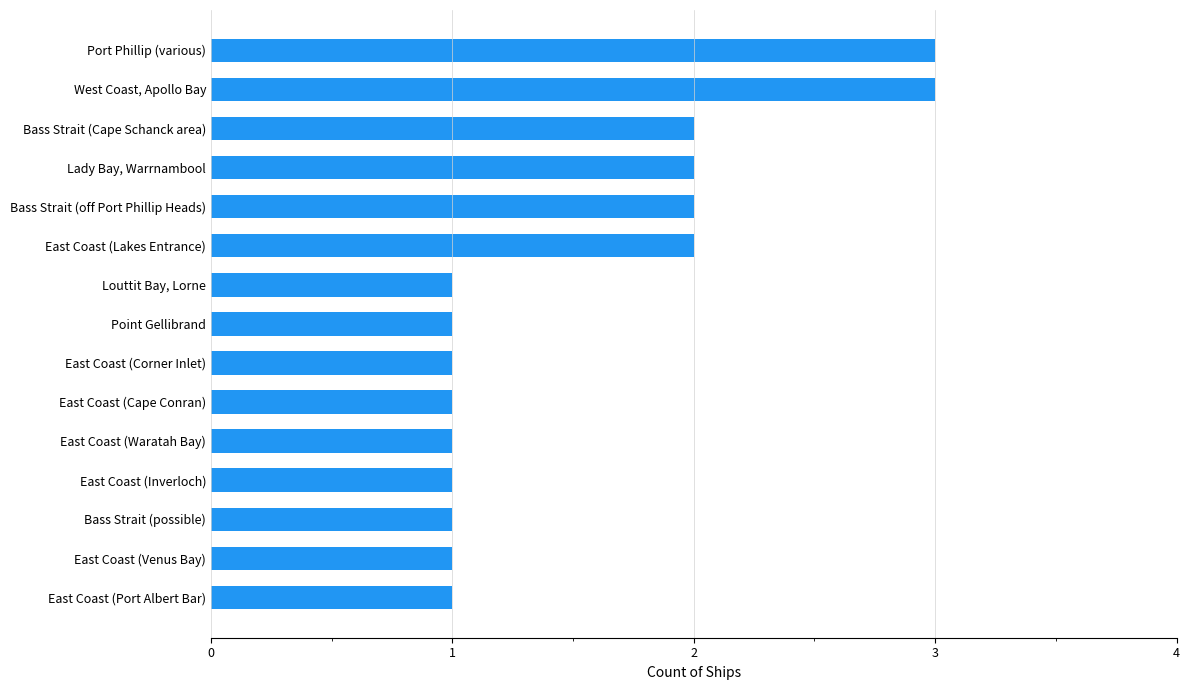

Between Bass Strait (Cape Schanck area) and Point Gellibrand, which is larger?

Bass Strait (Cape Schanck area)